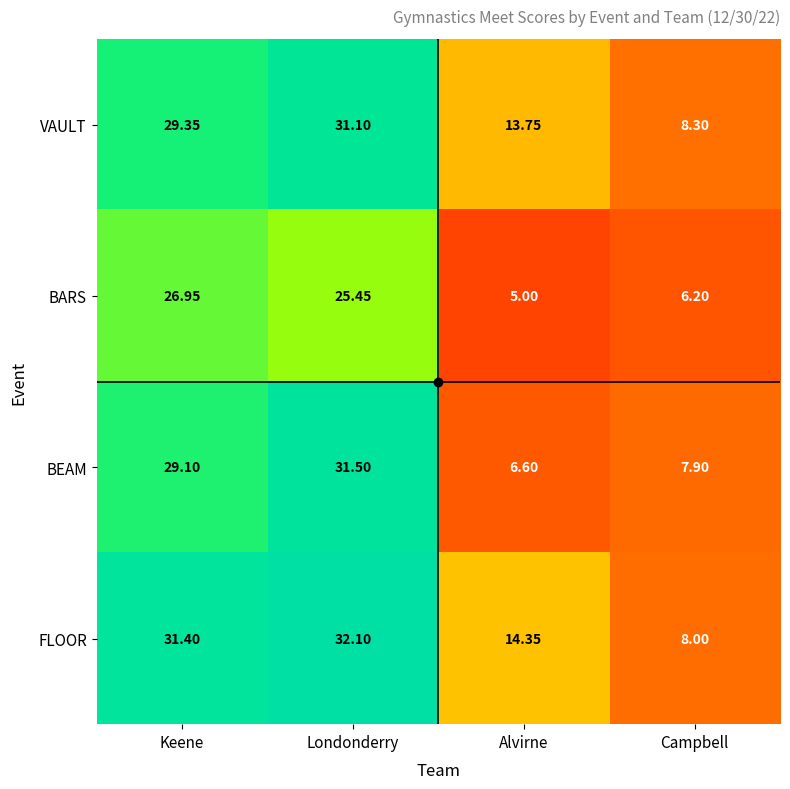

Which category has the lowest value across all series?

Alvirne